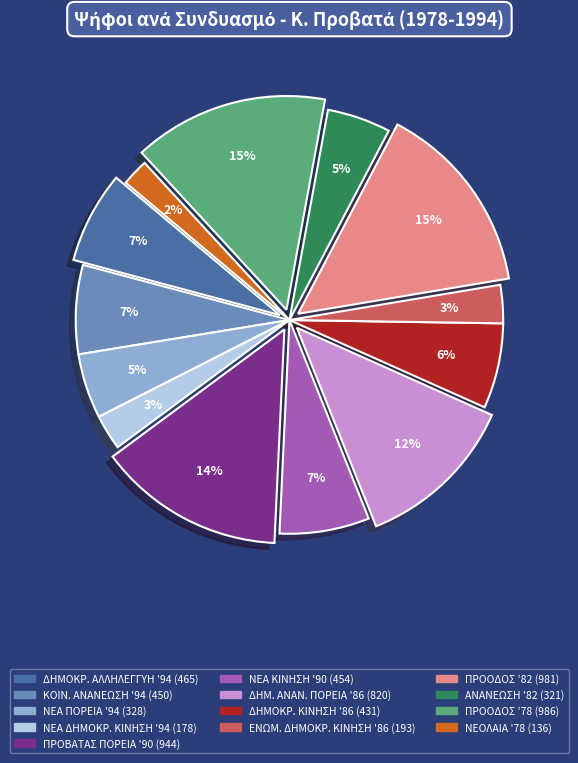

Is there a majority slice in this chart?

No